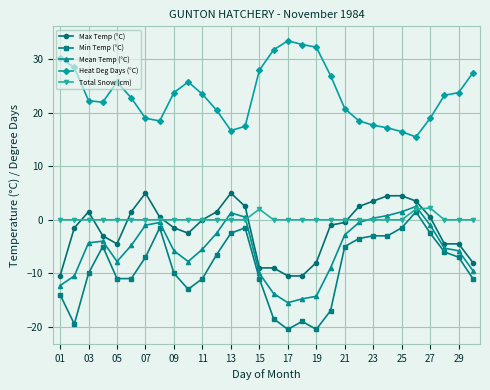

True or false: Max Temp (°C) and Min Temp (°C) cross at least once.

False